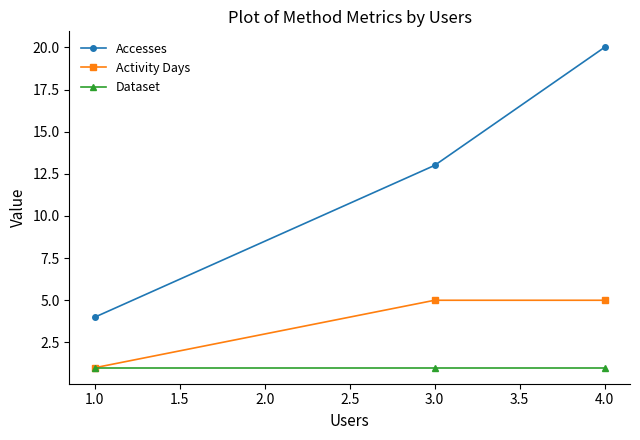

Count the Accesses values in the range 4 to 20.

3